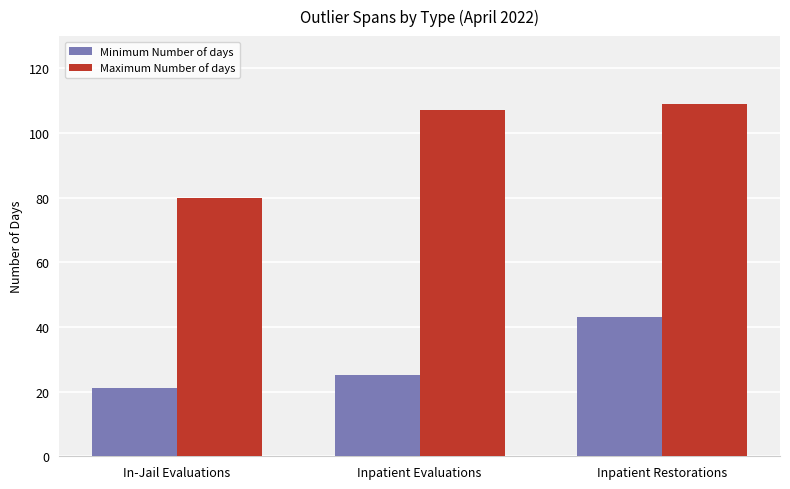

How many data points in Maximum Number of days are less than 107?

1